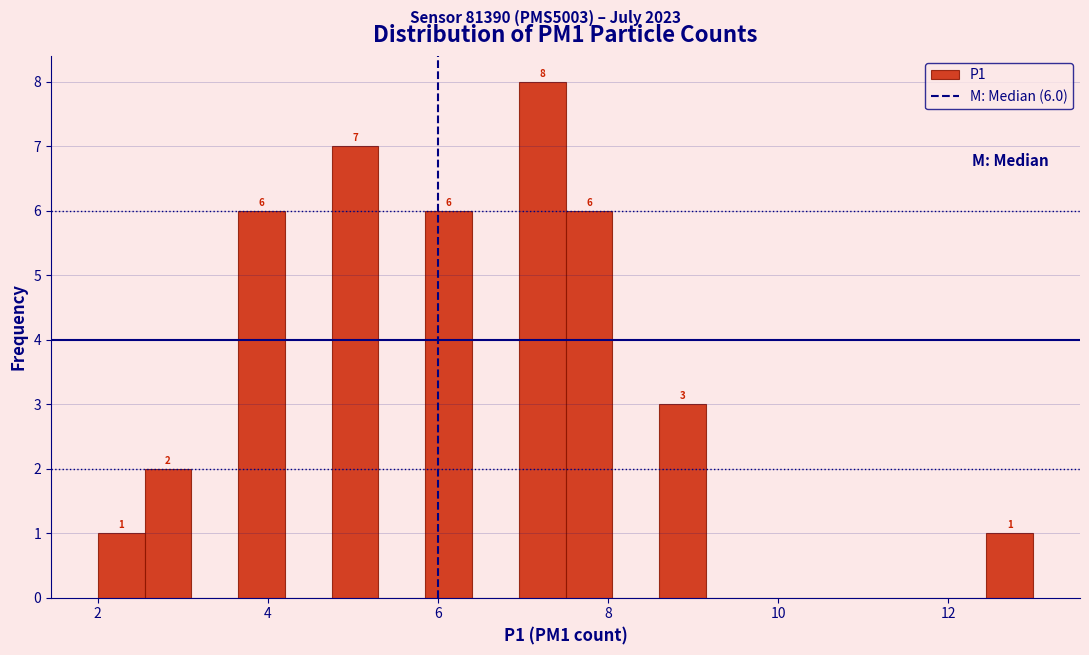

Around what value on the x-axis is the tallest bar? Give the approximate position of its centre, as read against the axis.

7.2